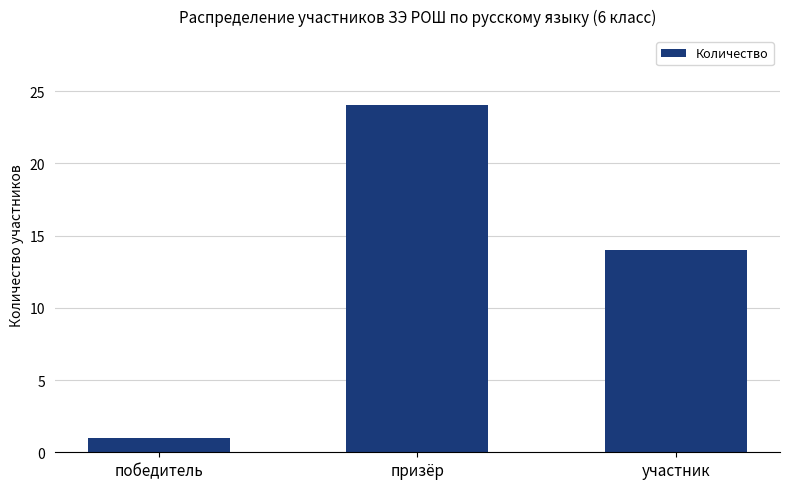

What is the value of the 3rd bar from the left?

14